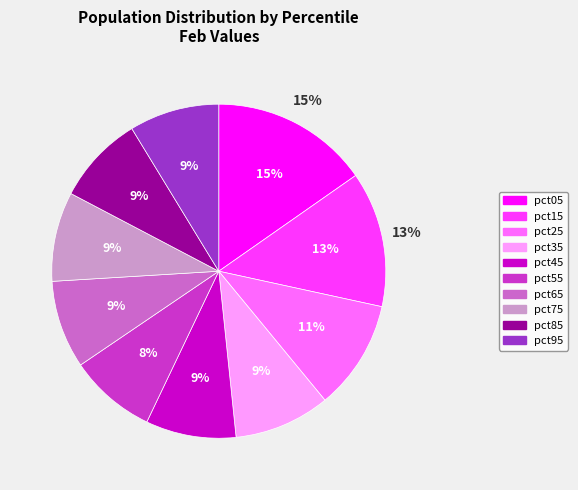

Is there any slice that represents more than half of the pie?

No